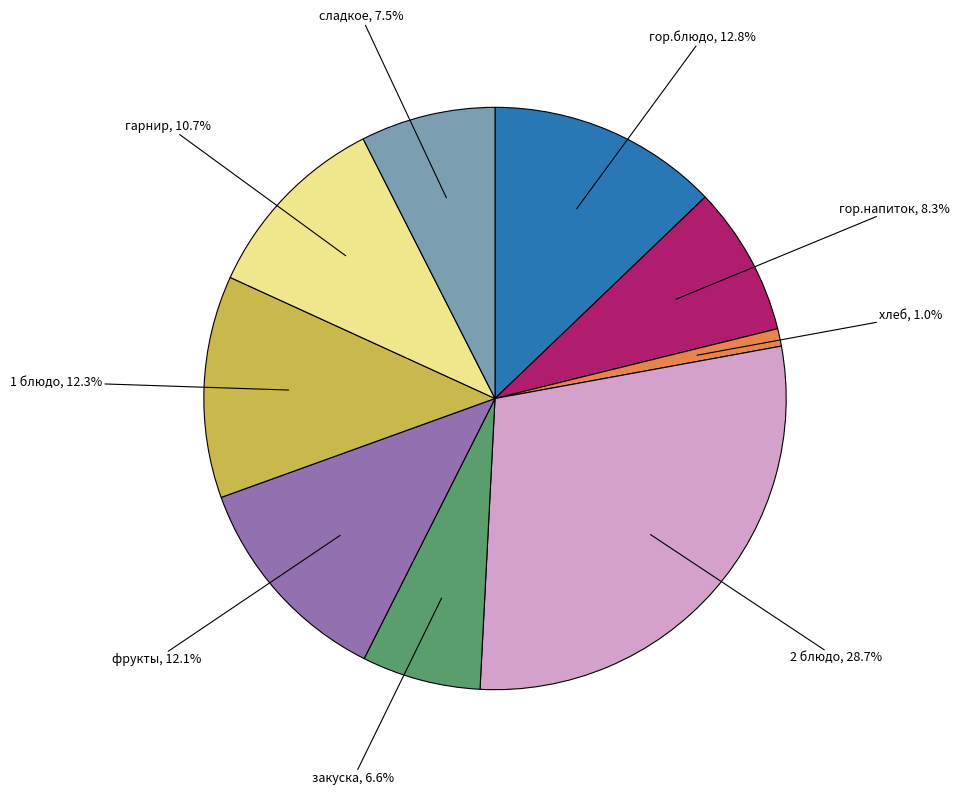

To the nearest percent, what is the combined percentage of закуска and гор.блюдо?

19%